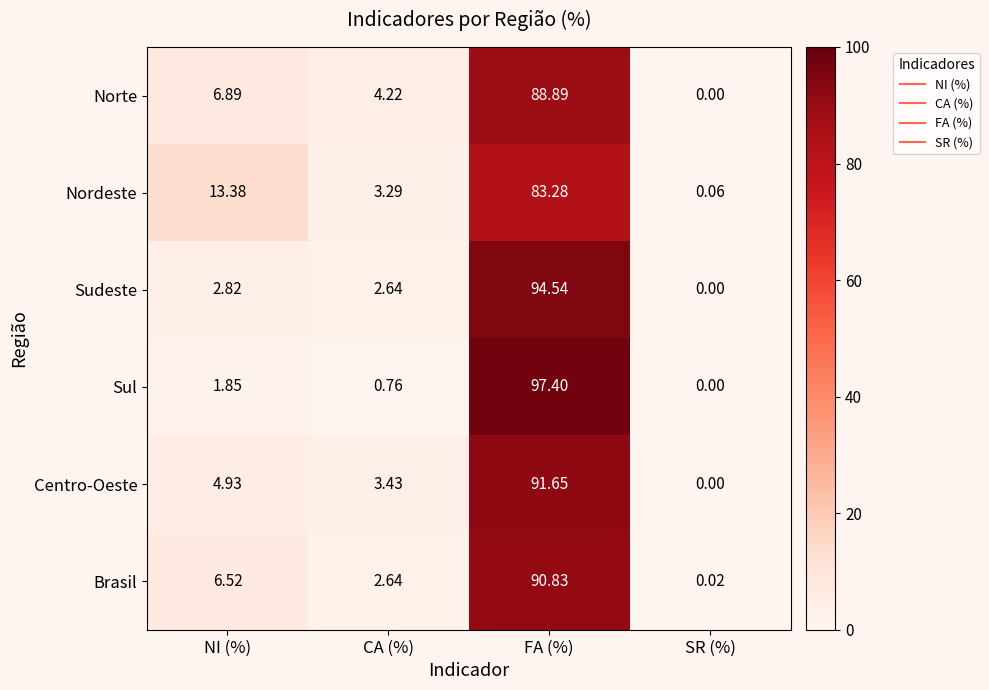

Rank the series by their maximum value, from highest to lowest.

Sul, Sudeste, Centro-Oeste, Brasil, Norte, Nordeste